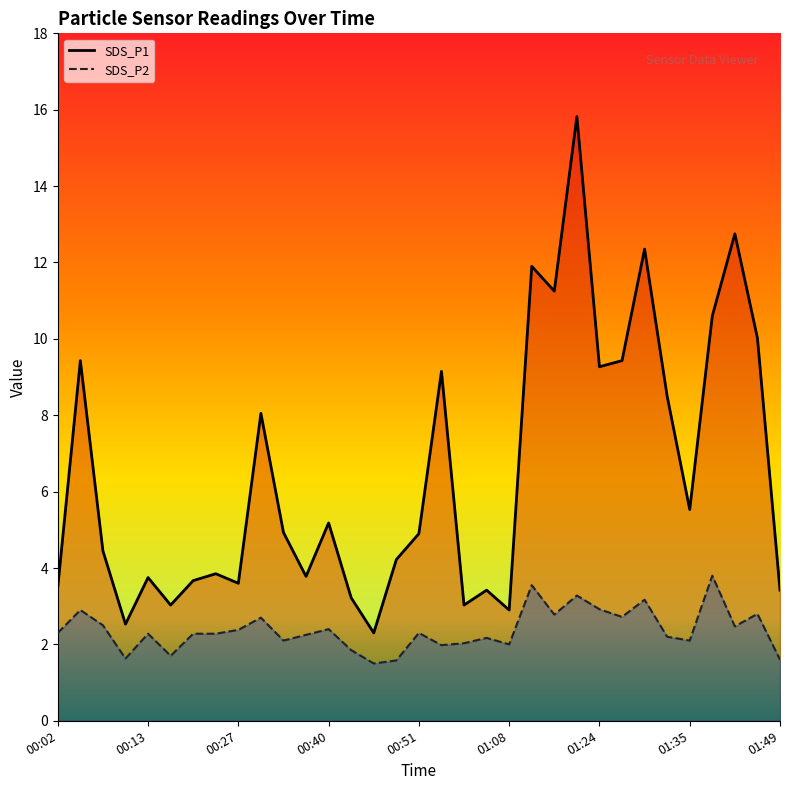

True or false: SDS_P1 and SDS_P2 cross at least once.

False